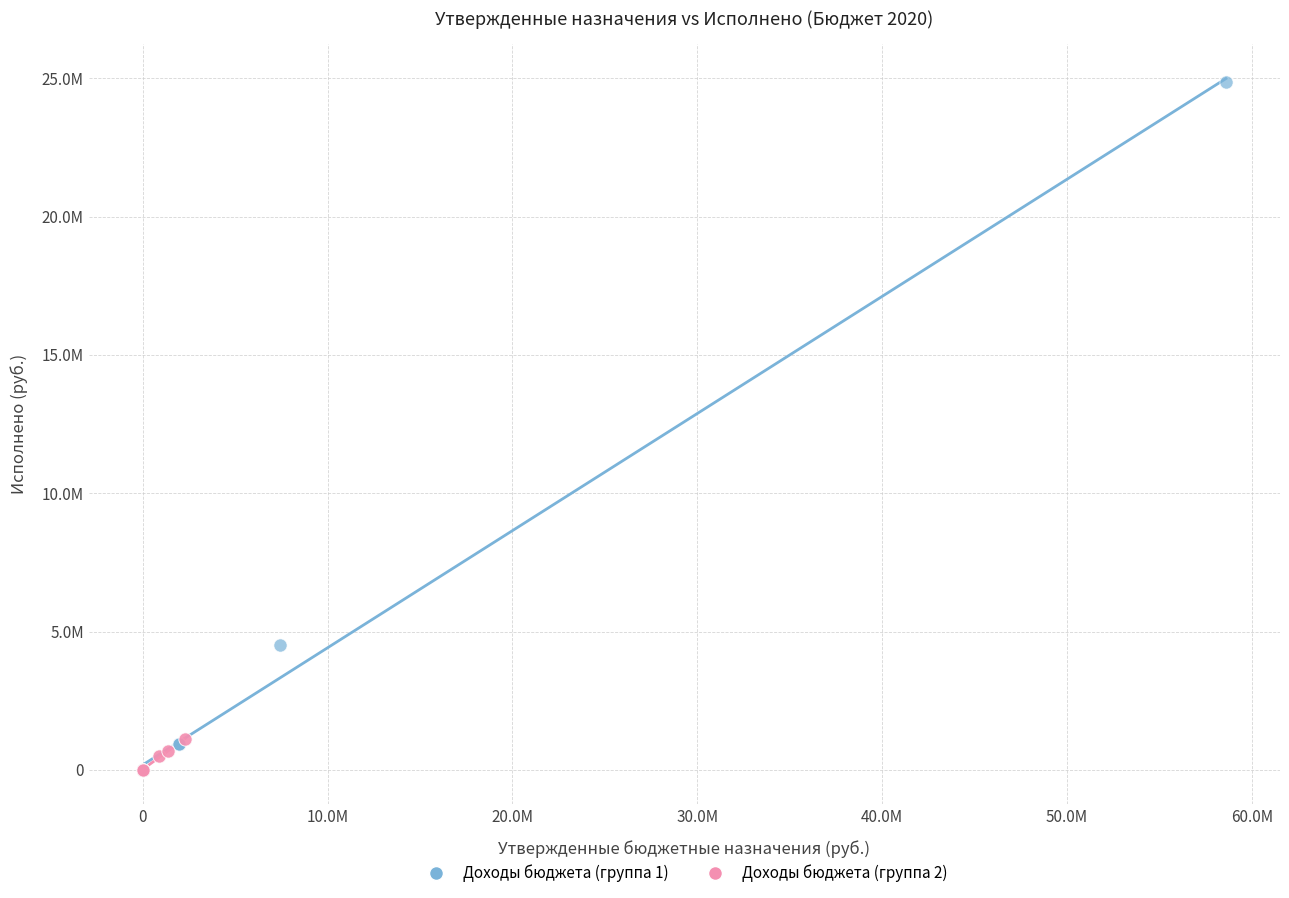

What are all the series names shown in the legend?

Доходы бюджета (группа 1), Доходы бюджета (группа 2)